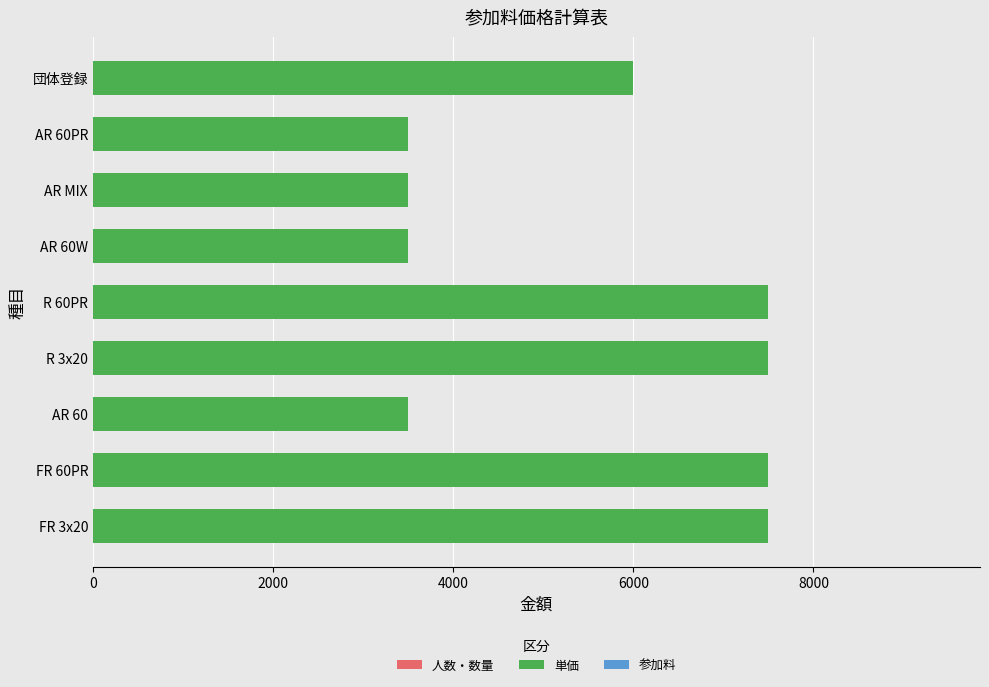

Reading top to bottom, extract all data points from this chart.

団体登録=6000	AR 60PR=3500	AR MIX=3500	AR 60W=3500	R 60PR=7500	R 3x20=7500	AR 60=3500	FR 60PR=7500	FR 3x20=7500